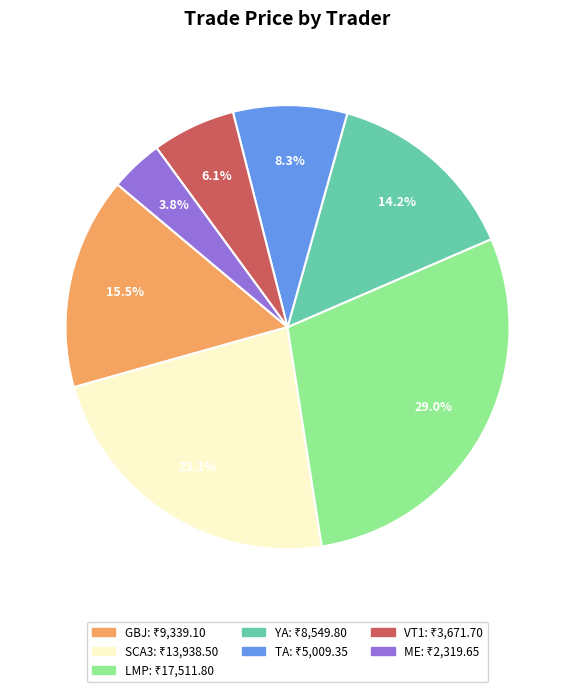

Is there any slice that represents more than half of the pie?

No